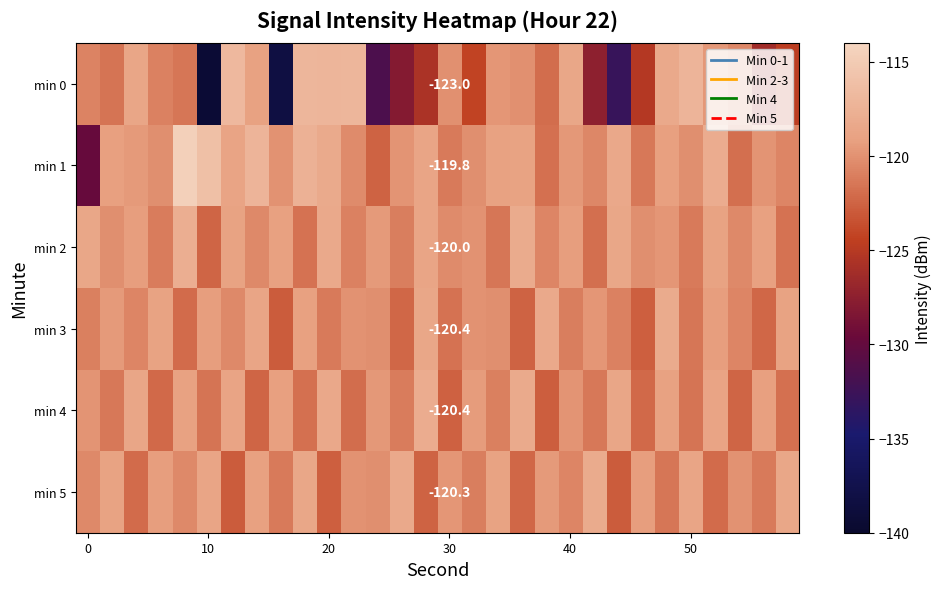

Between 21 and 28, which is larger?

28